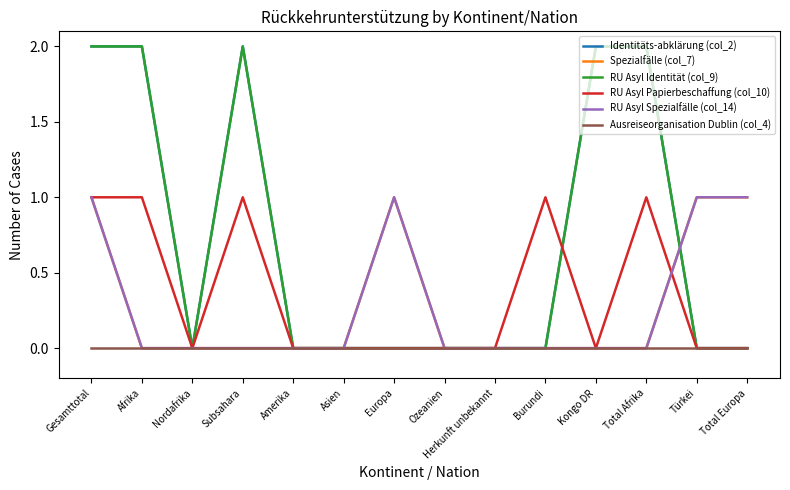

Reading right to left, list all the values displayed in this chart.

Identitäts-abklärung (col_2): 0	0	2	2	0	0	0	0	0	0	2	0	2	2
Spezialfälle (col_7): 1	1	0	0	0	0	0	1	0	0	0	0	0	1
RU Asyl Identität (col_9): 0	0	2	2	0	0	0	0	0	0	2	0	2	2
RU Asyl Papierbeschaffung (col_10): 0	0	1	0	1	0	0	0	0	0	1	0	1	1
RU Asyl Spezialfälle (col_14): 1	1	0	0	0	0	0	1	0	0	0	0	0	1
Ausreiseorganisation Dublin (col_4): 0	0	0	0	0	0	0	0	0	0	0	0	0	0